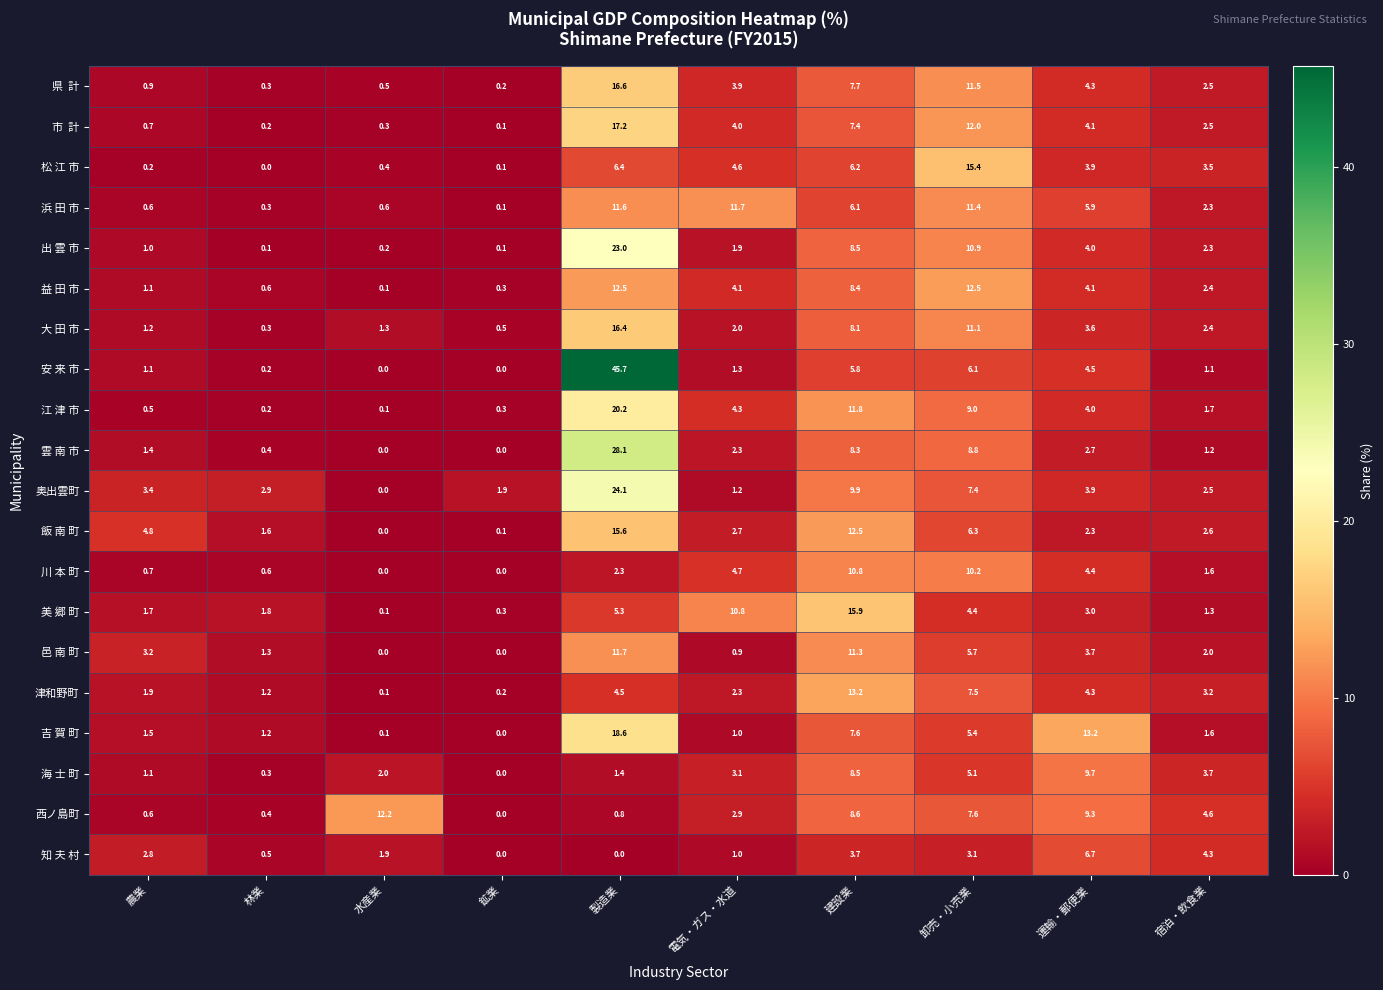

What is the maximum value shown in the chart?

45.7